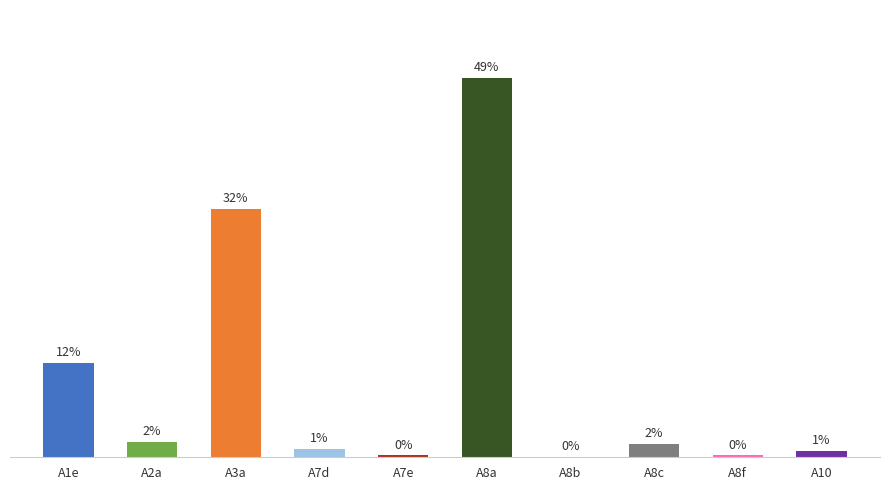

Which category has the highest value across all series?

A8a